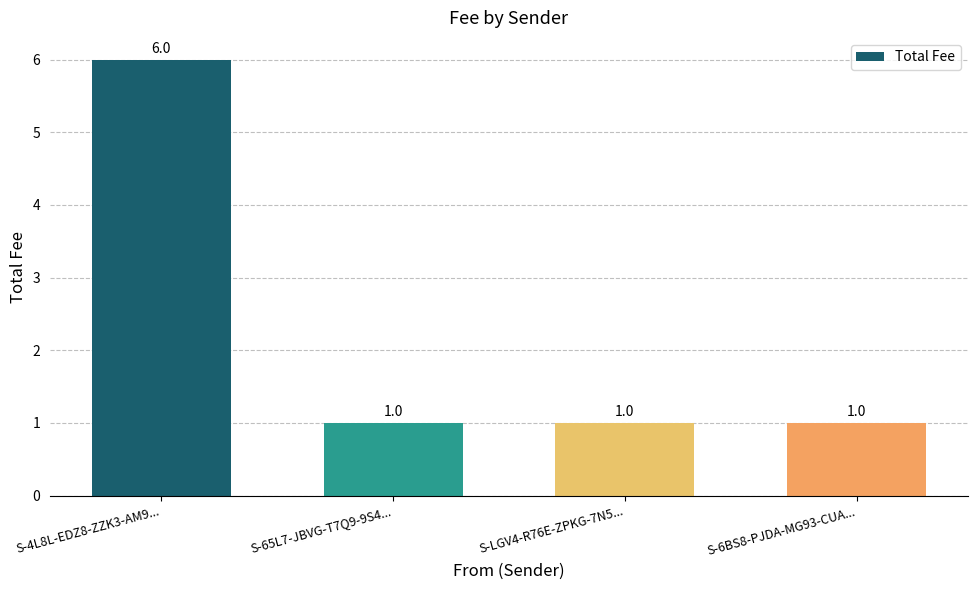

How many values are between 1 and 6?

4